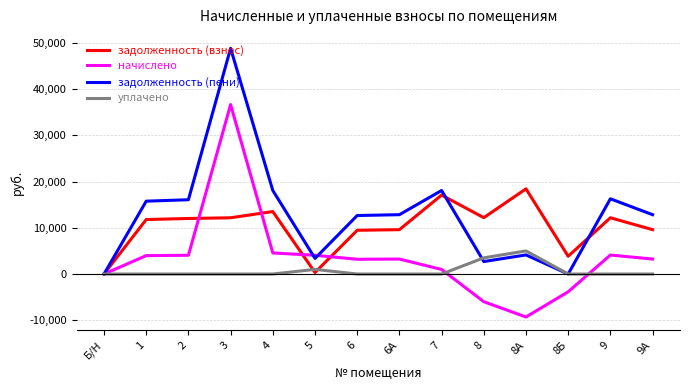

At which label does задолженность (пени) first exceed 12840?

1